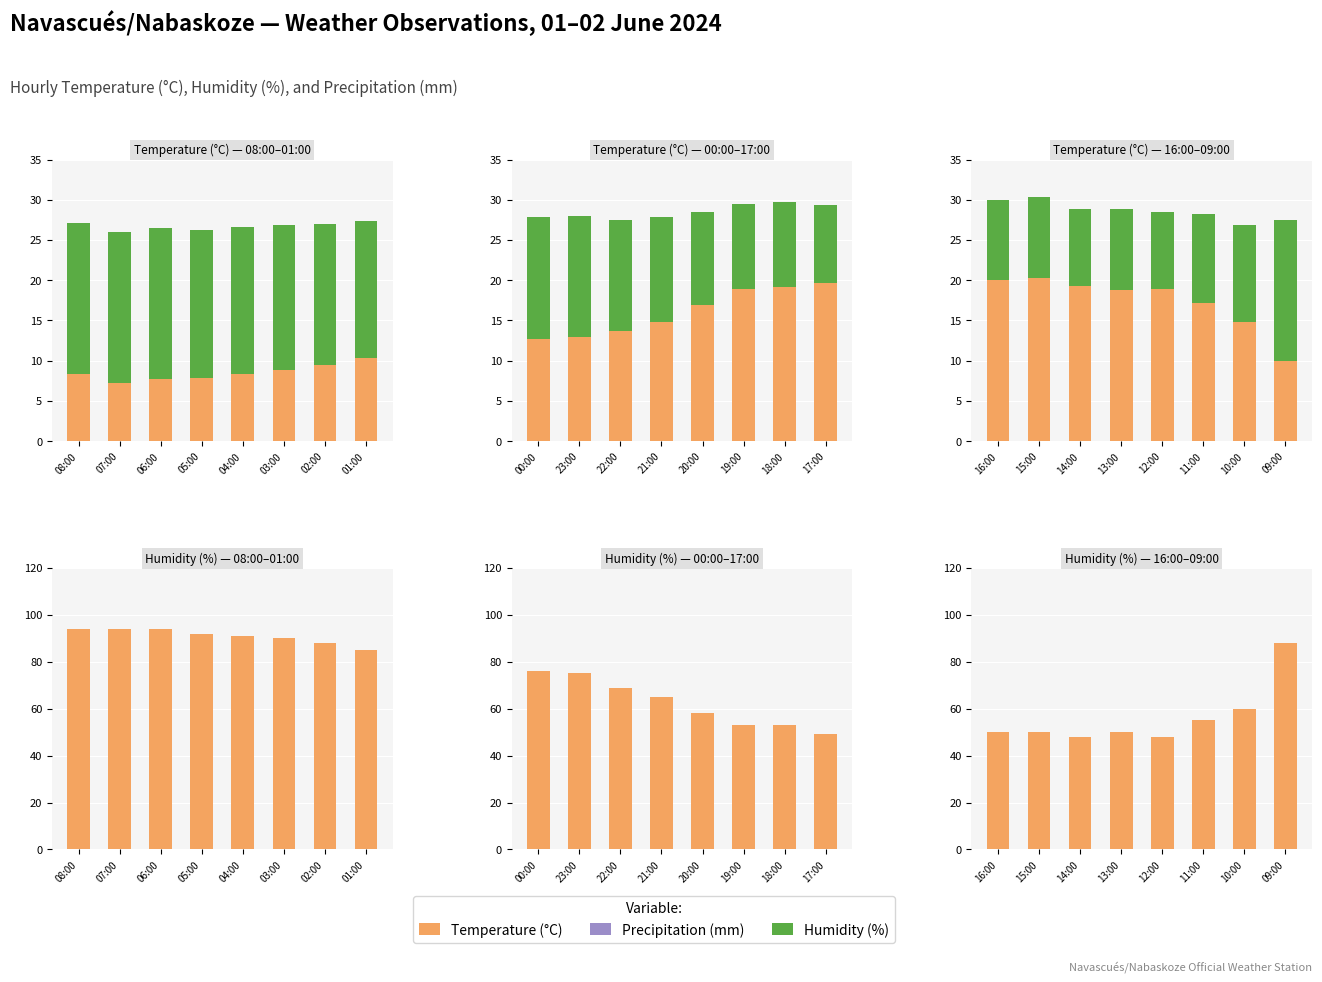

What is the label of the 4th bar from the left?

13:00